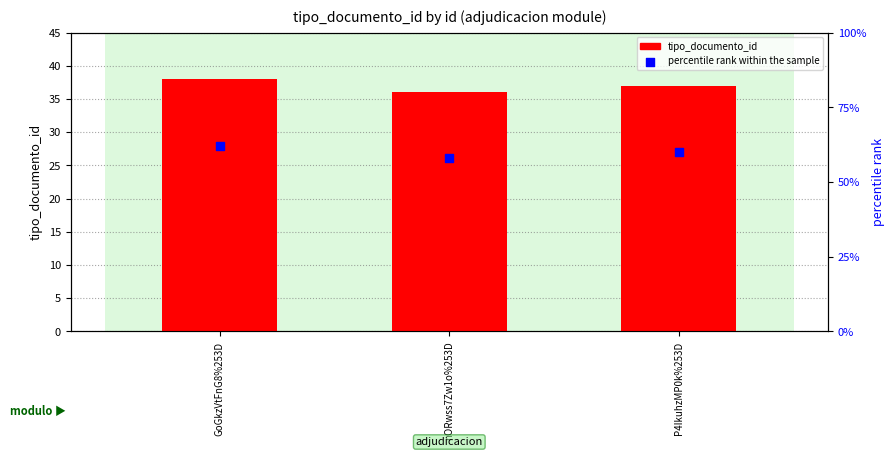

Which series contains the highest Y value?

tipo_documento_id